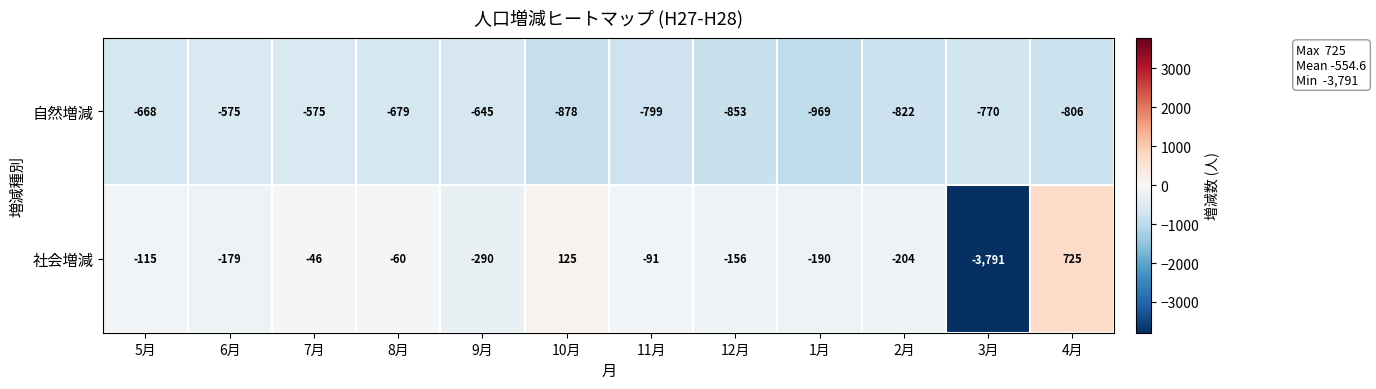

How many data points in 自然増減 are less than -770?

6